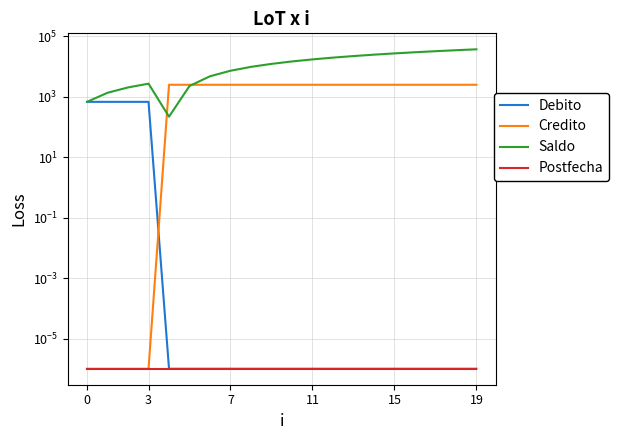

The value of Saldo at 12 is 31716.0. True or false?

False